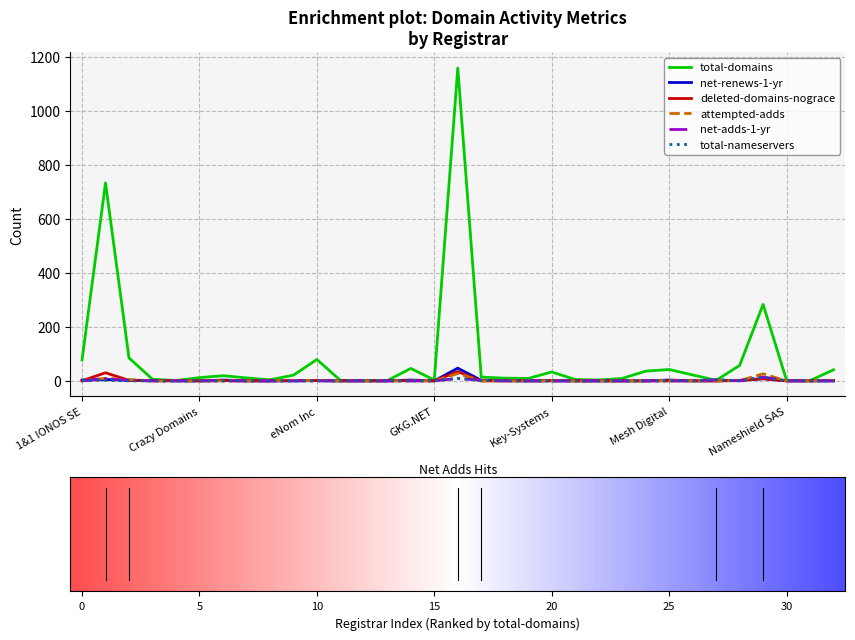

True or false: net-renews-1-yr has more than 0 interior local peaks.

True